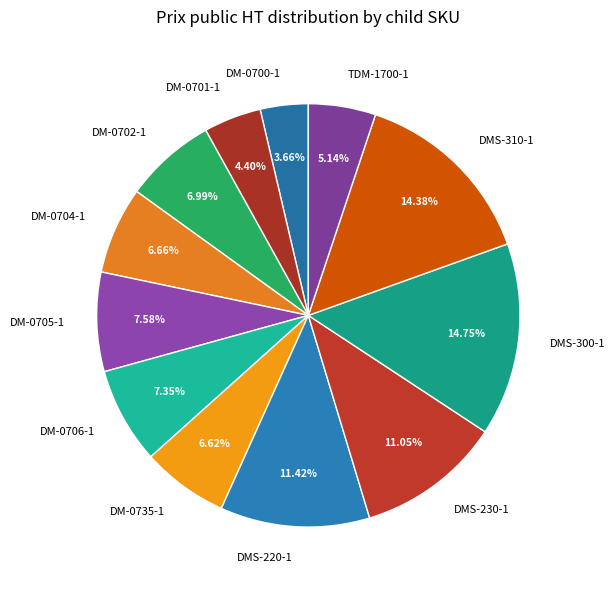

Between DMS-220-1 and DMS-310-1, which is larger?

DMS-310-1